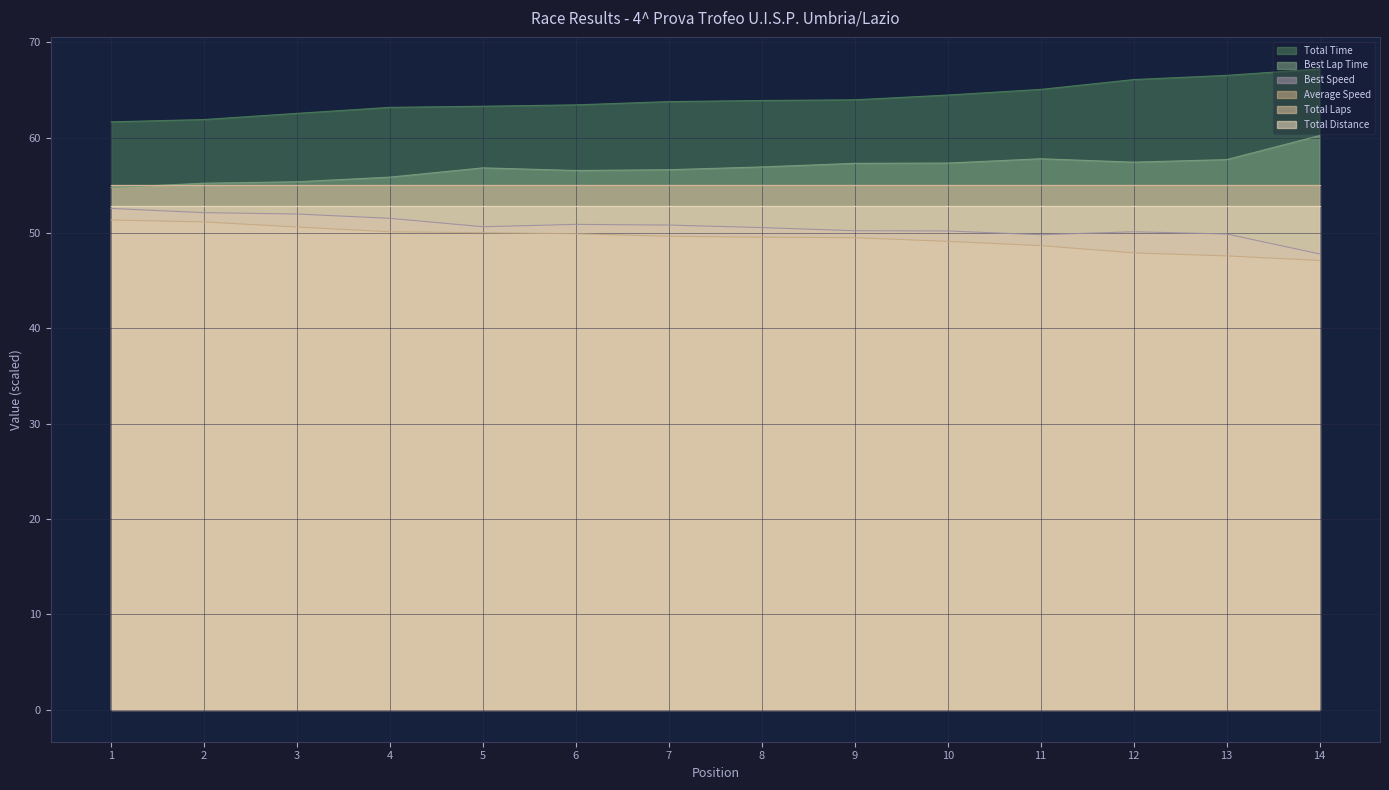

Which category has the highest value across all series?

14